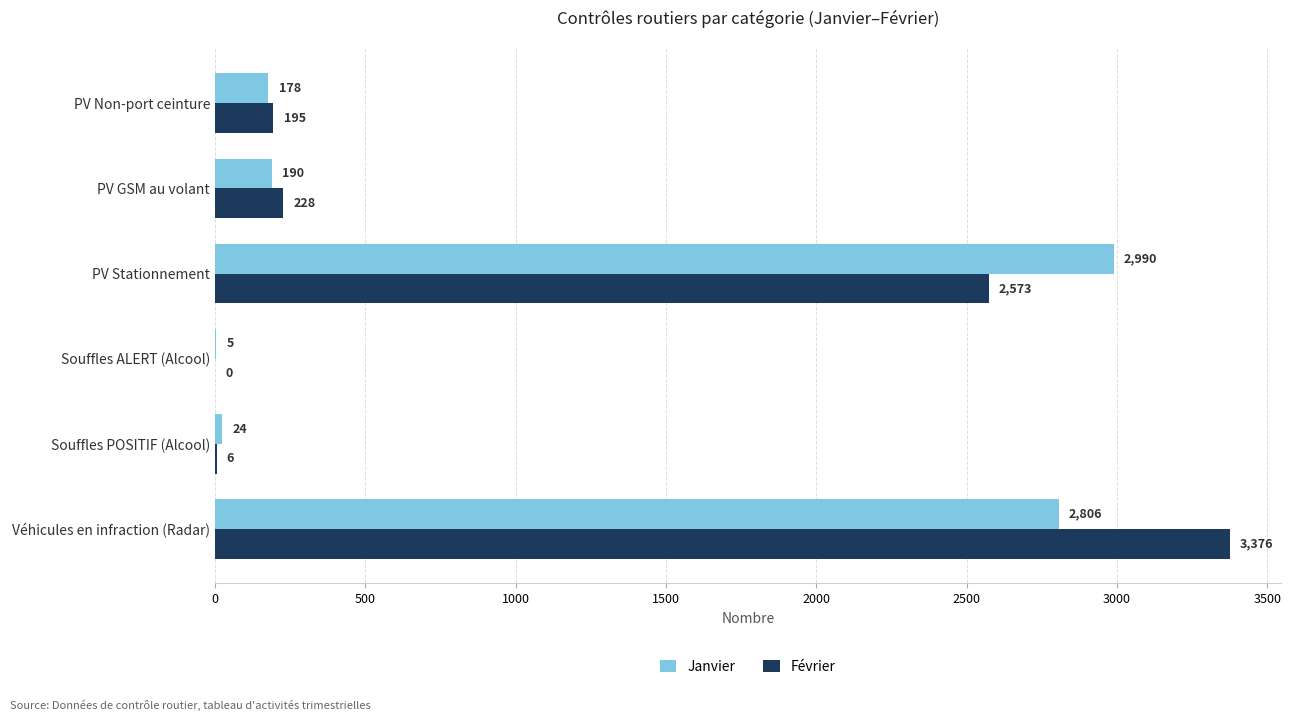

Count the number of categories in the chart.

6